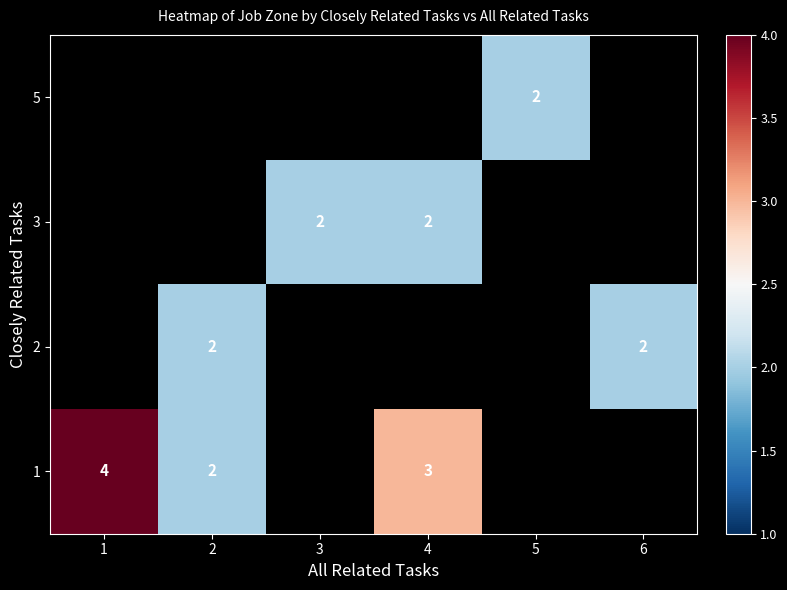

The 1 series shows 1 at 4. True or false?

False